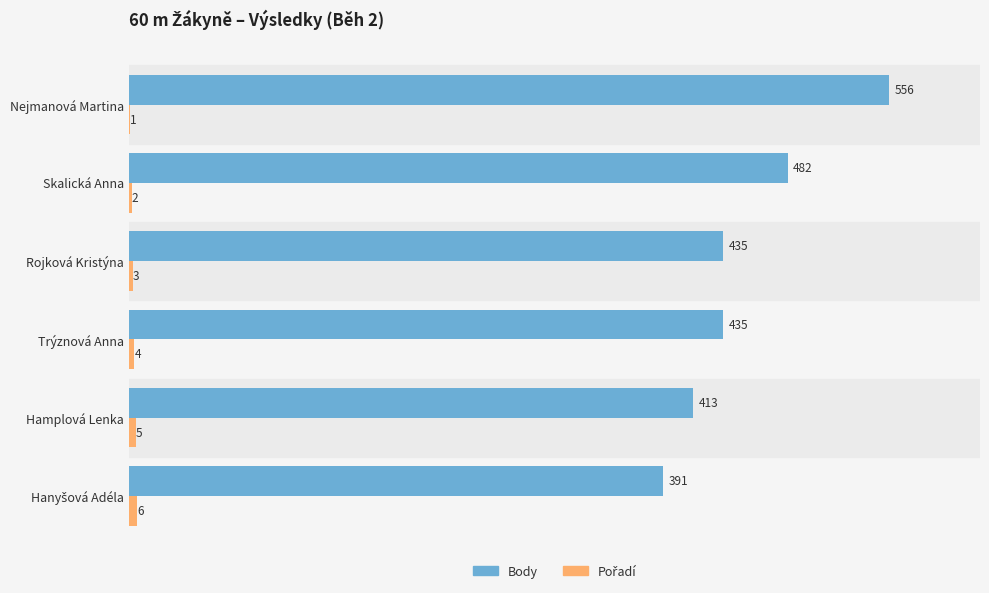

What is the maximum value for Body?

556